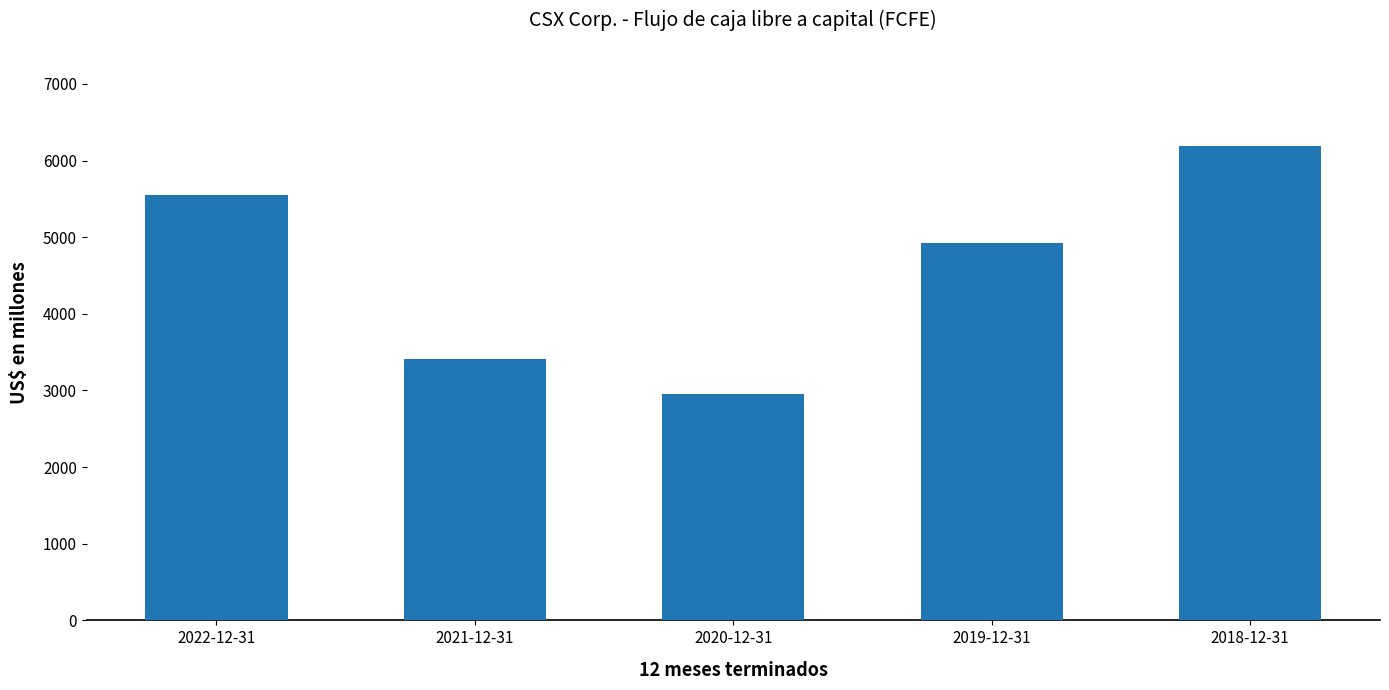

Reading left to right, transcribe all the data shown in this chart.

5546	3411	2948	4929	6196